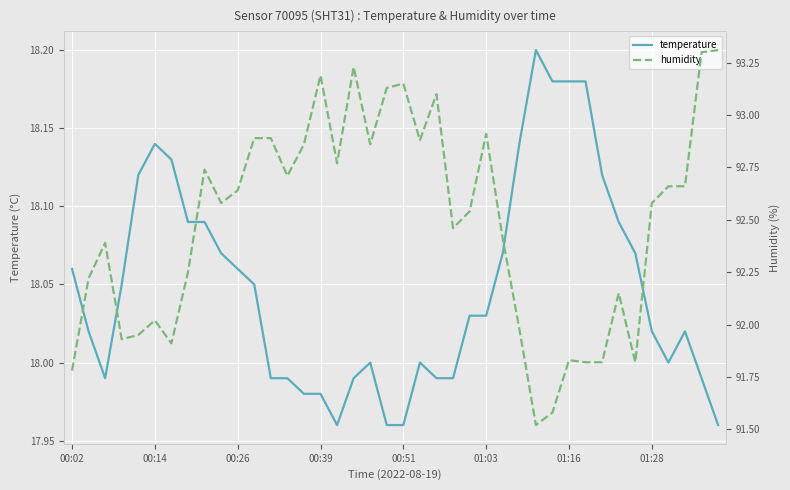

How many interior local peaks does the temperature series have?

5